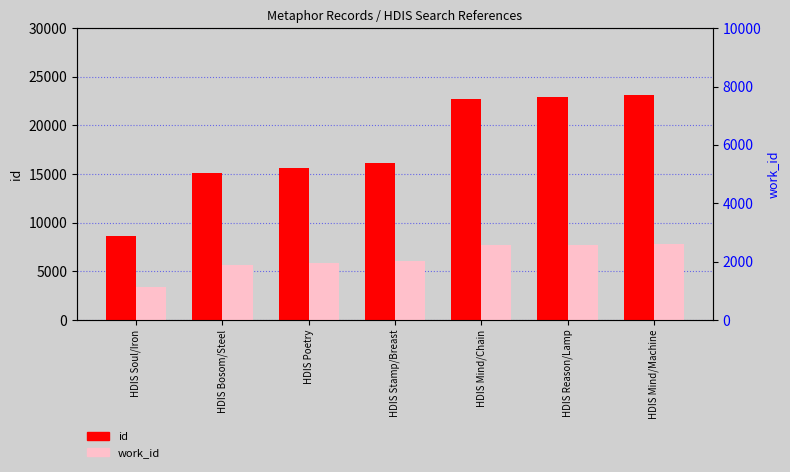

List the series in order of their peak value, lowest first.

work_id, id